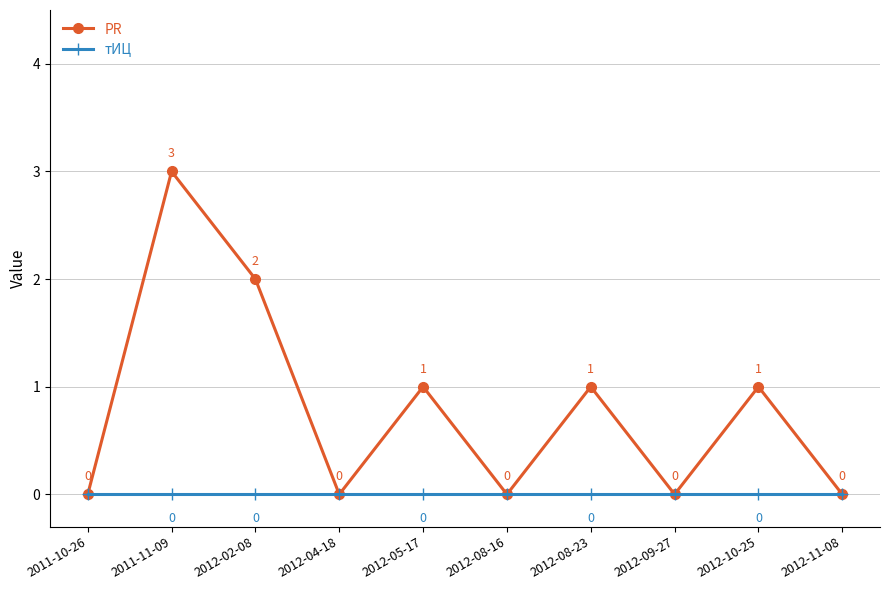

Does the chart have visible grid lines?

Yes